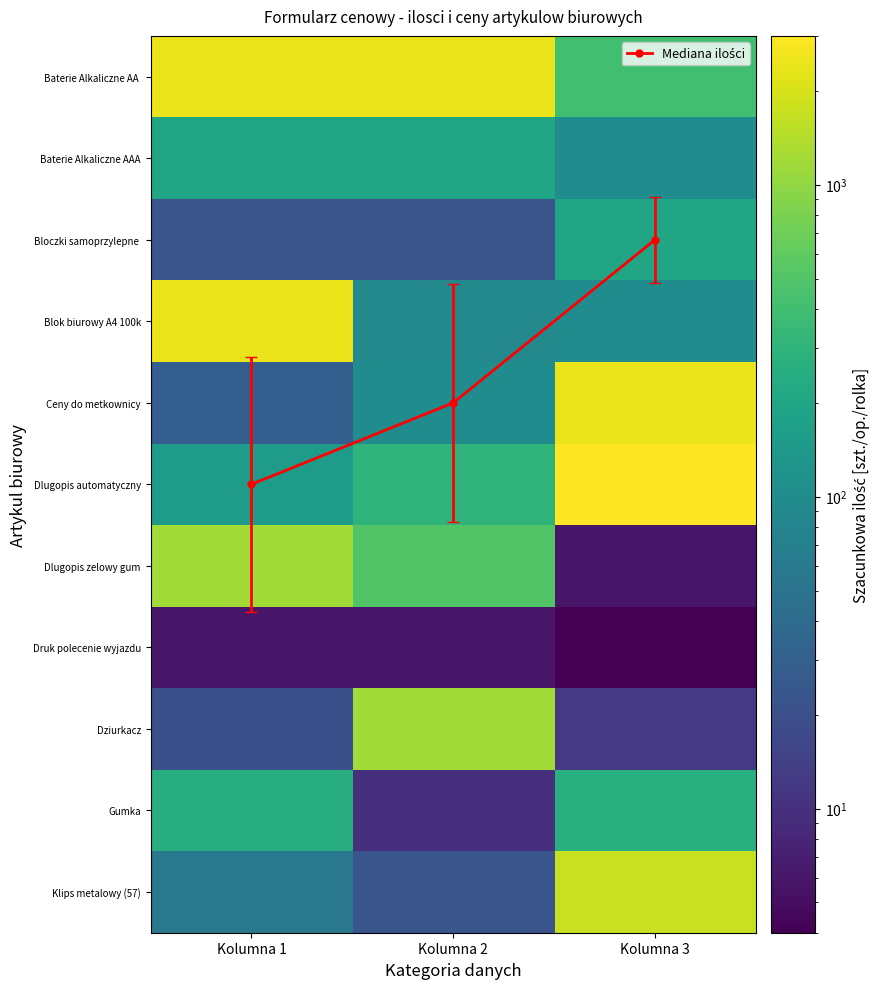

Where does the Ceny do metkownicy series first go above 100?

Kolumna 3